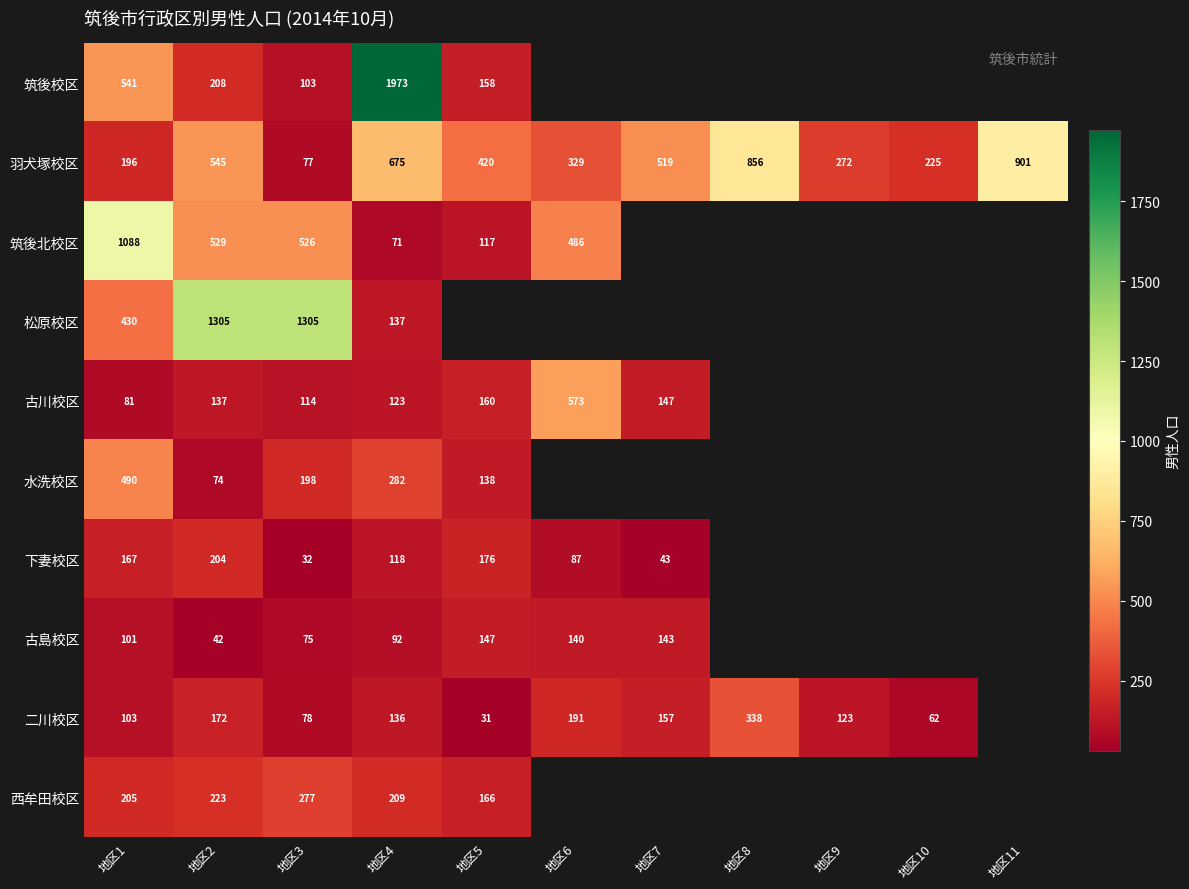

True or false: 下妻校区 has a value of 176 at 地区5.

True